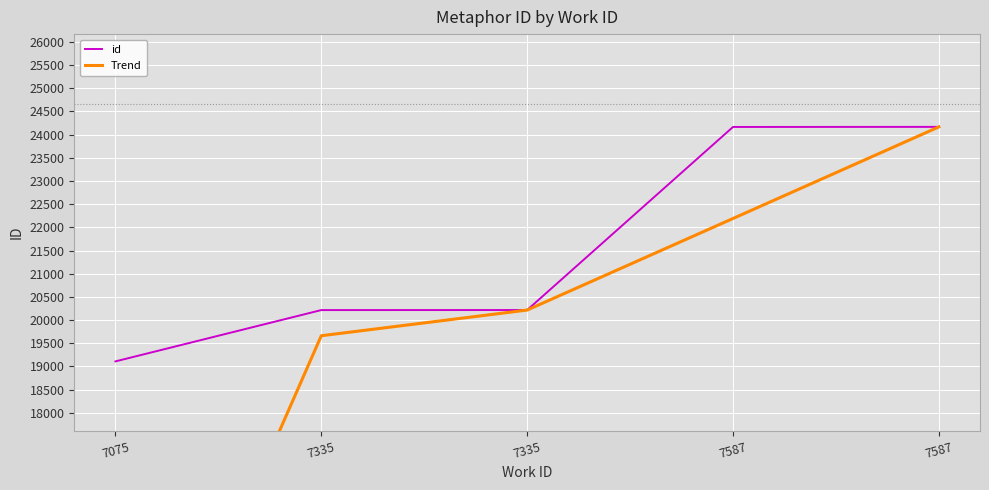

Reading left to right, list all the values displayed in this chart.

id: 19110.0	20216.0	20217.0	24164.0	24166.0
Trend: 9555.0	19663.0	20216.5	22190.5	24165.0